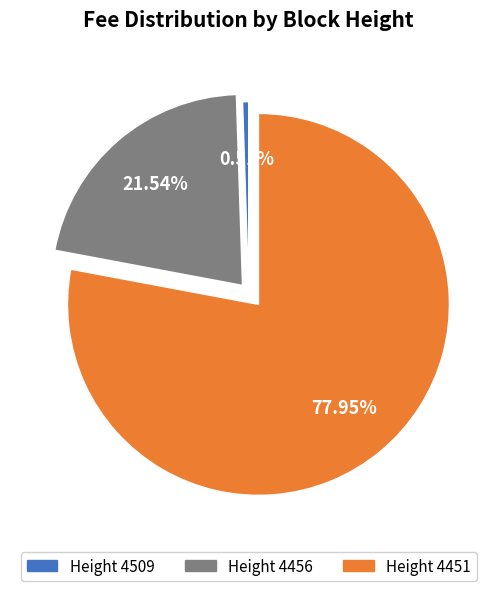

Does any single category account for the majority?

Yes